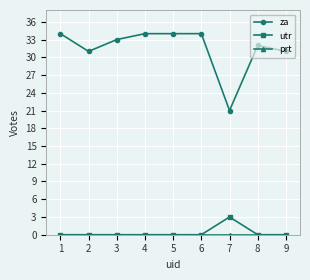

True or false: za and utr cross at least once.

False